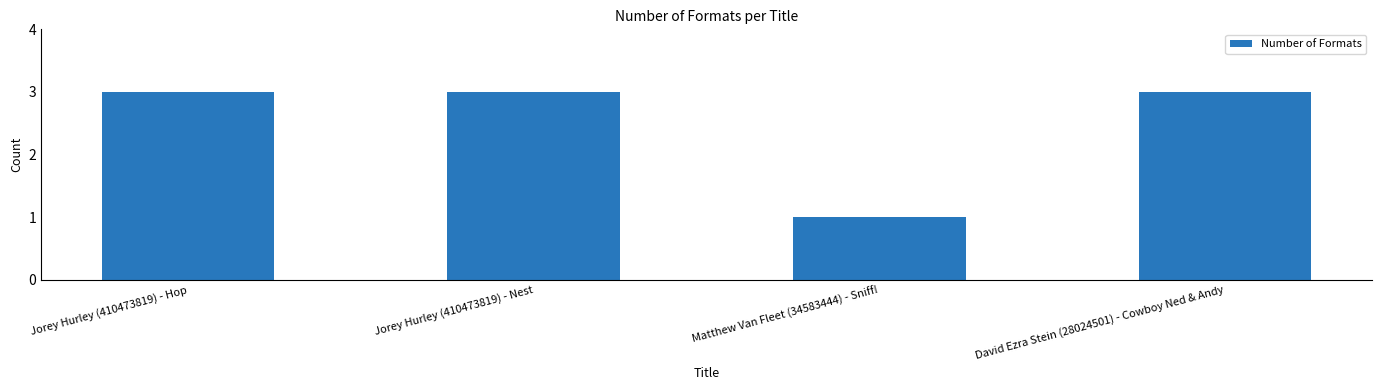

Which category has the lowest value across all series?

Matthew Van Fleet (34583444) - Sniff!